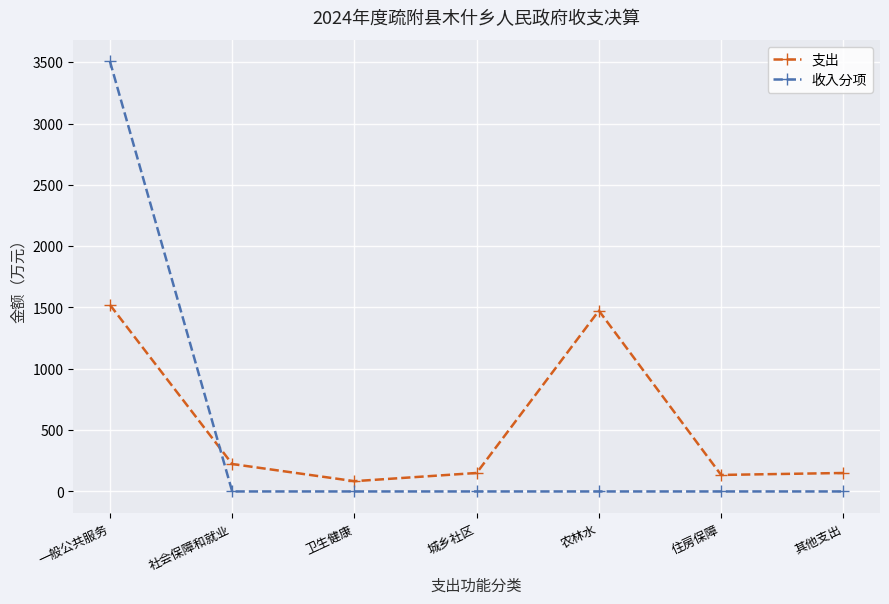

Is the value of 收入分项 at 农林水 greater than the value of 支出 at 一般公共服务?

No